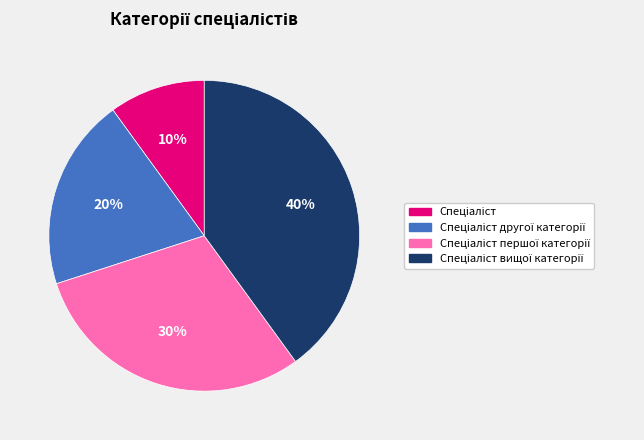

Is there any slice that represents more than half of the pie?

No